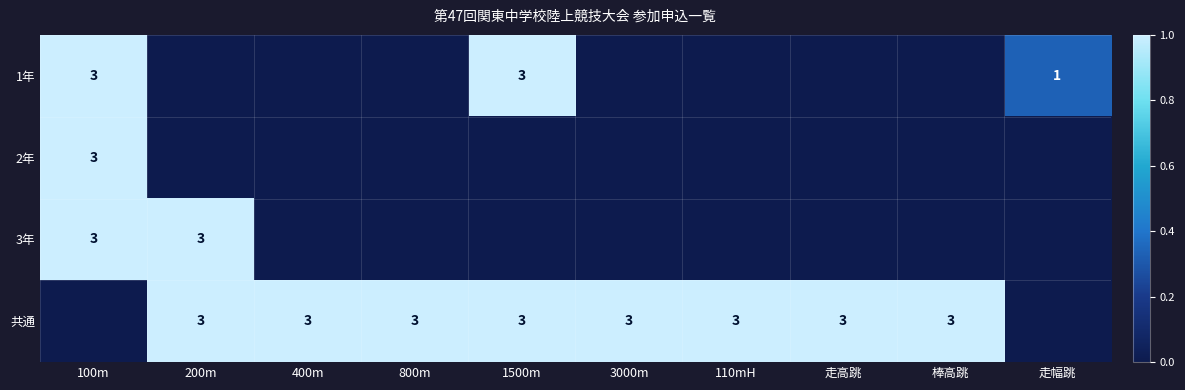

The 共通 series shows 1.3 at 200m. True or false?

False